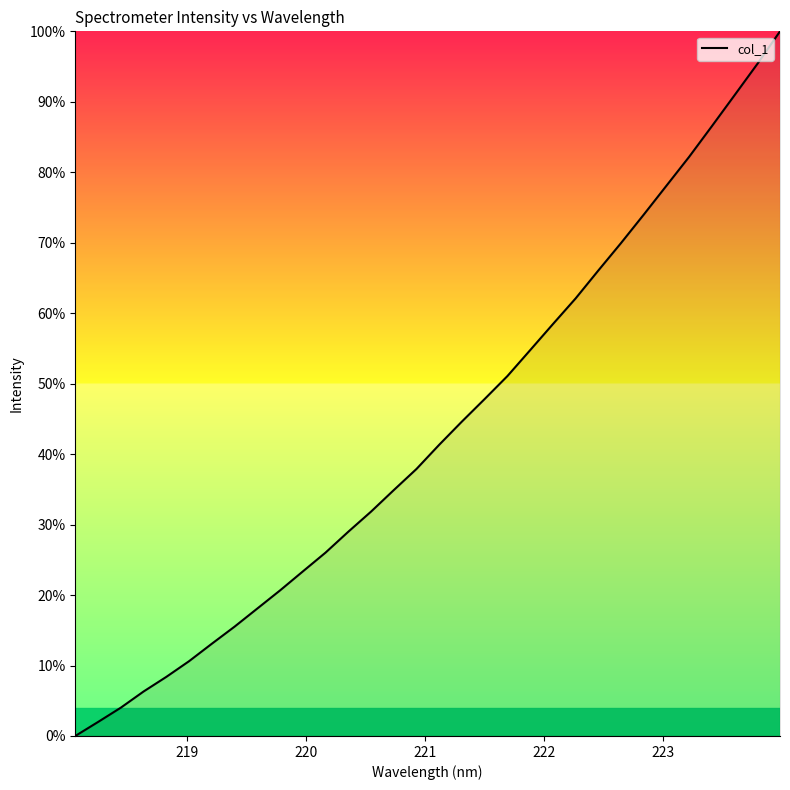

Reading right to left, list all the values displayed in this chart.

100.0	95.4	90.9	86.5	82.2	78.1	74.0	70.0	66.1	62.1	58.4	54.8	51.1	47.8	44.6	41.3	37.9	34.9	31.8	29.0	26.0	23.3	20.7	18.1	15.5	13.1	10.6	8.4	6.3	4.0	2.0	0.0